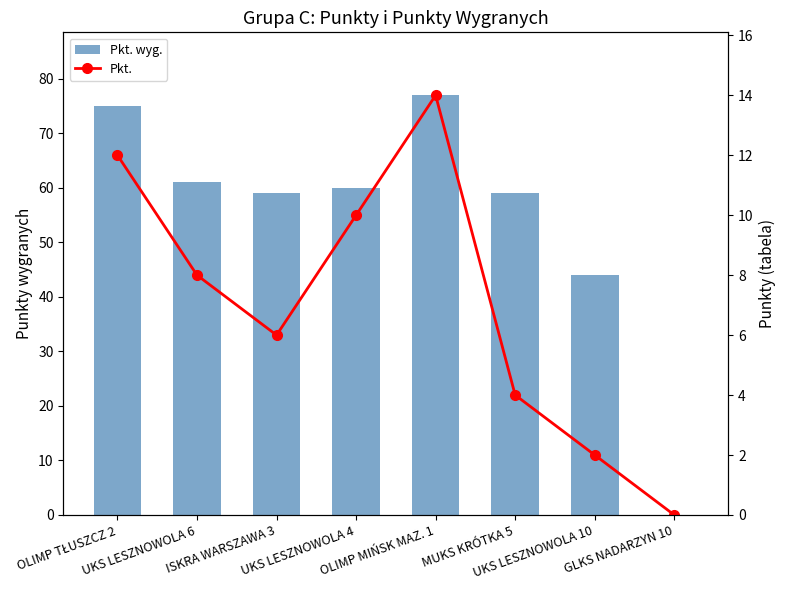

What is the label of the 8th bar from the left?

GLKS NADARZYN 10